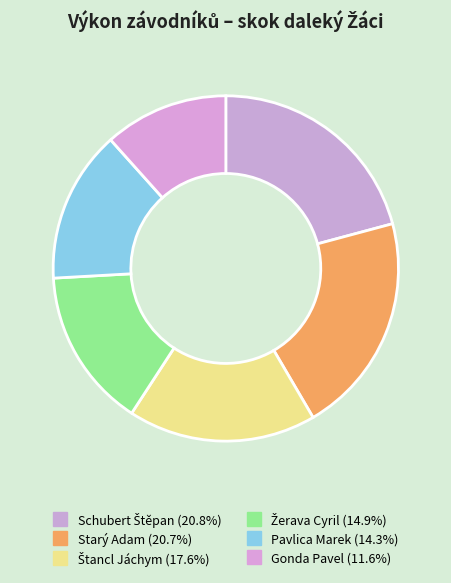

How many slices are in this pie chart?

6